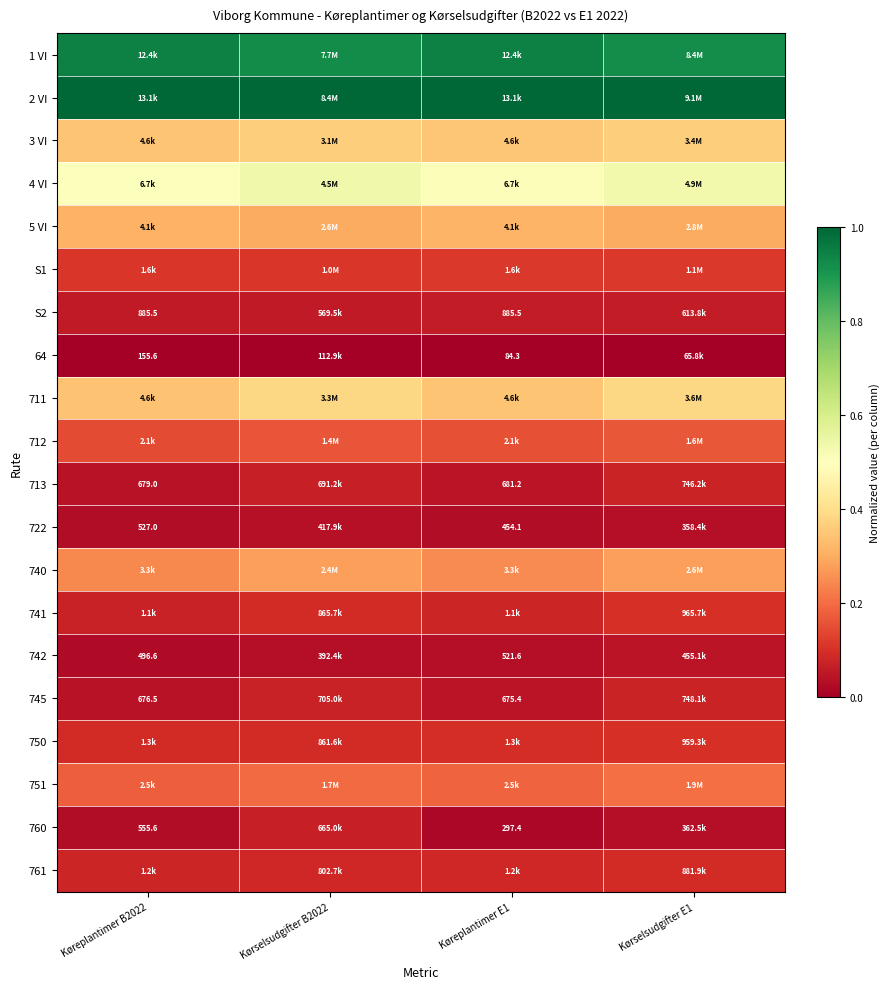

The 760 series shows 0.0 at Kørselsudgifter E1. True or false?

False